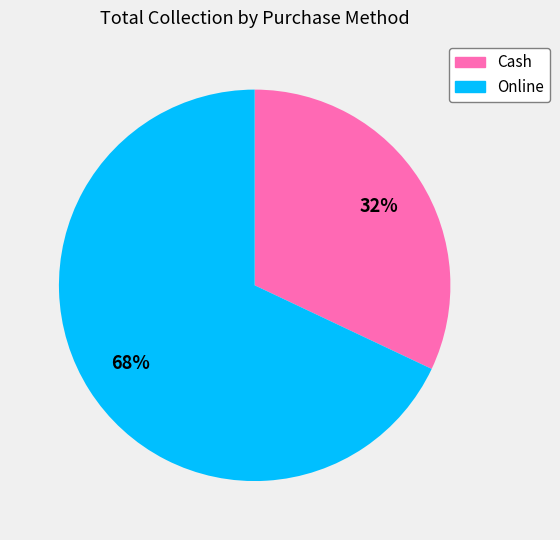

Which slice represents more than half of the pie?

Online